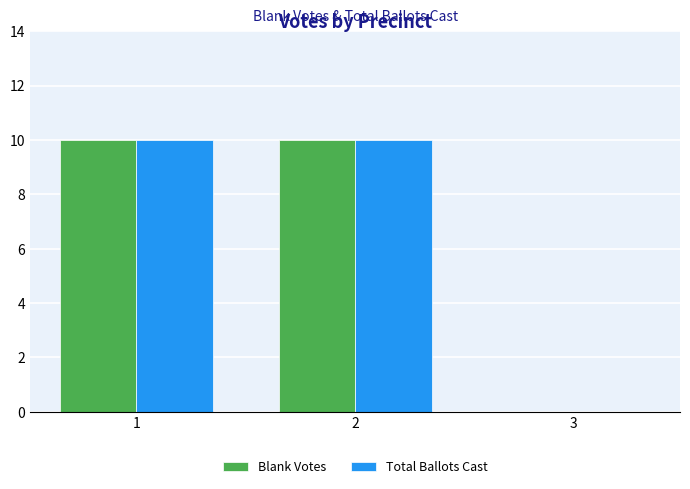

Reading left to right, list all the values displayed in this chart.

Blank Votes: 10	10	0
Total Ballots Cast: 10	10	0